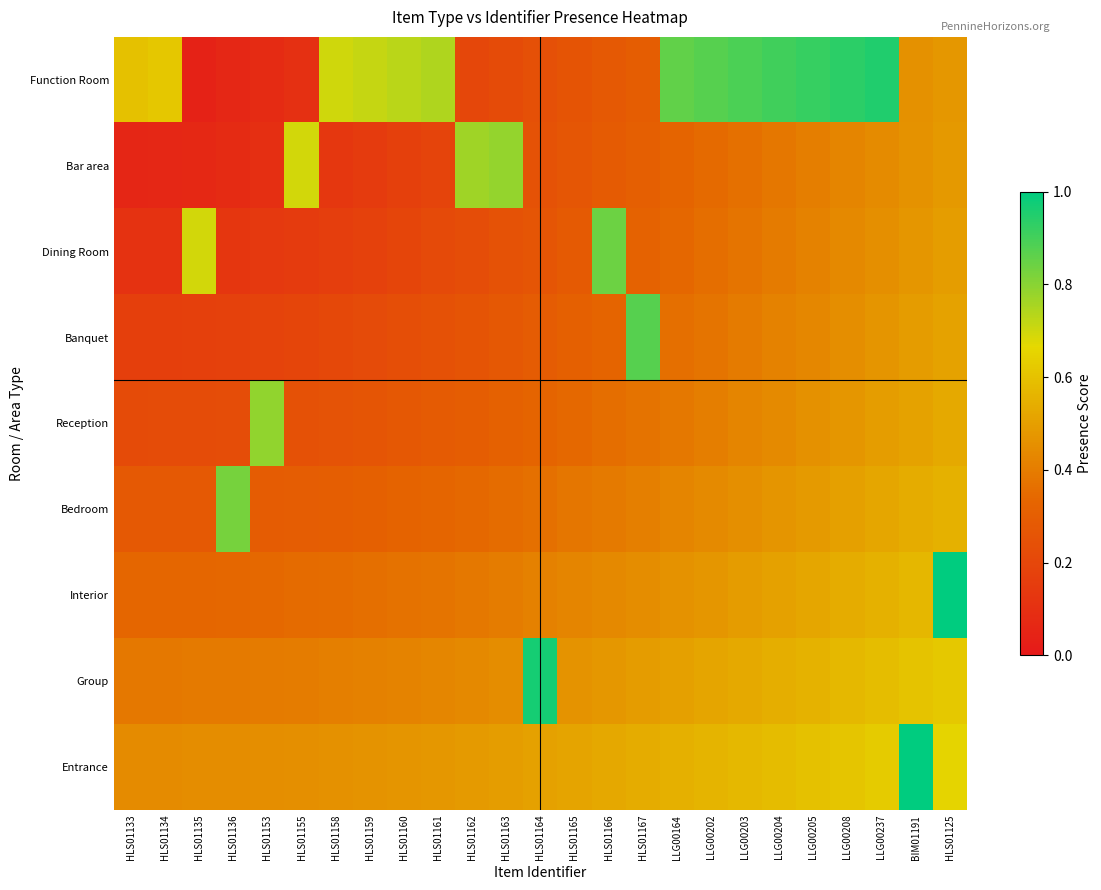

Rank the series at LLG00203 from lowest to highest value.

Bar area, Dining Room, Banquet, Reception, Bedroom, Interior, Group, Entrance, Function Room